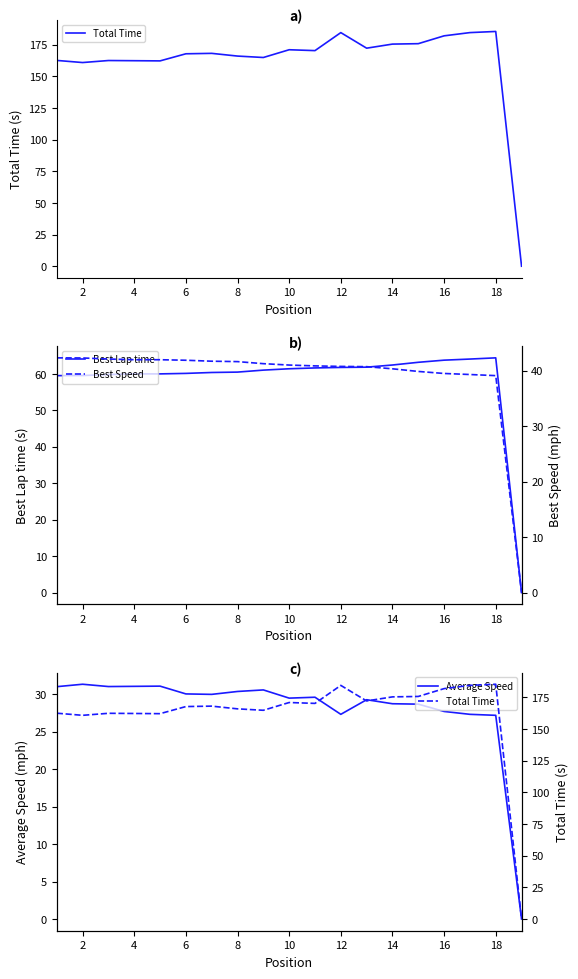

Is it true that Best Lap time equals 60.2 at 6?

True